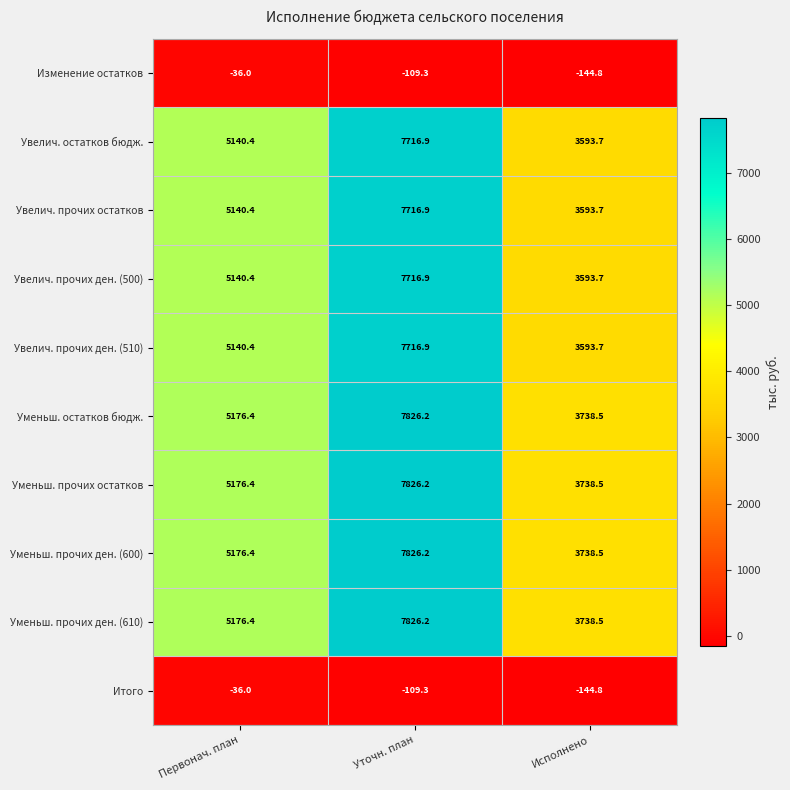

List the labels in order of Уменьш. прочих ден. (610) value, smallest first.

Исполнено, Первонач. план, Уточн. план